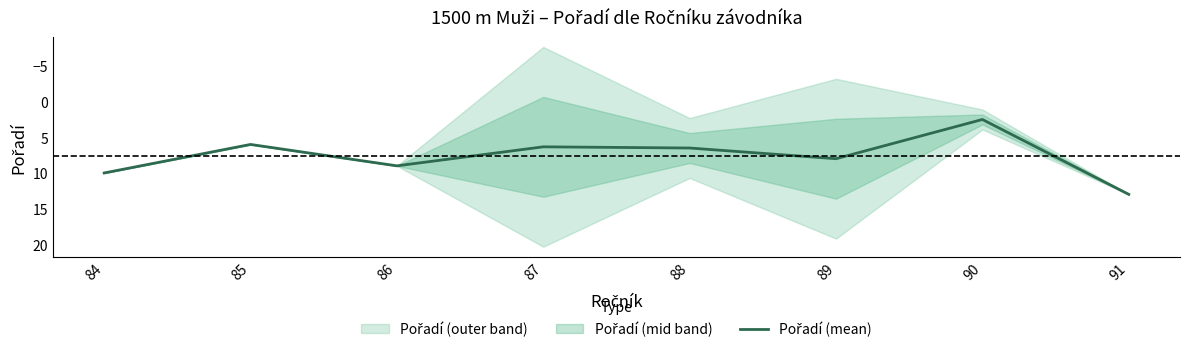

Between 90 and 91, which is larger?

91